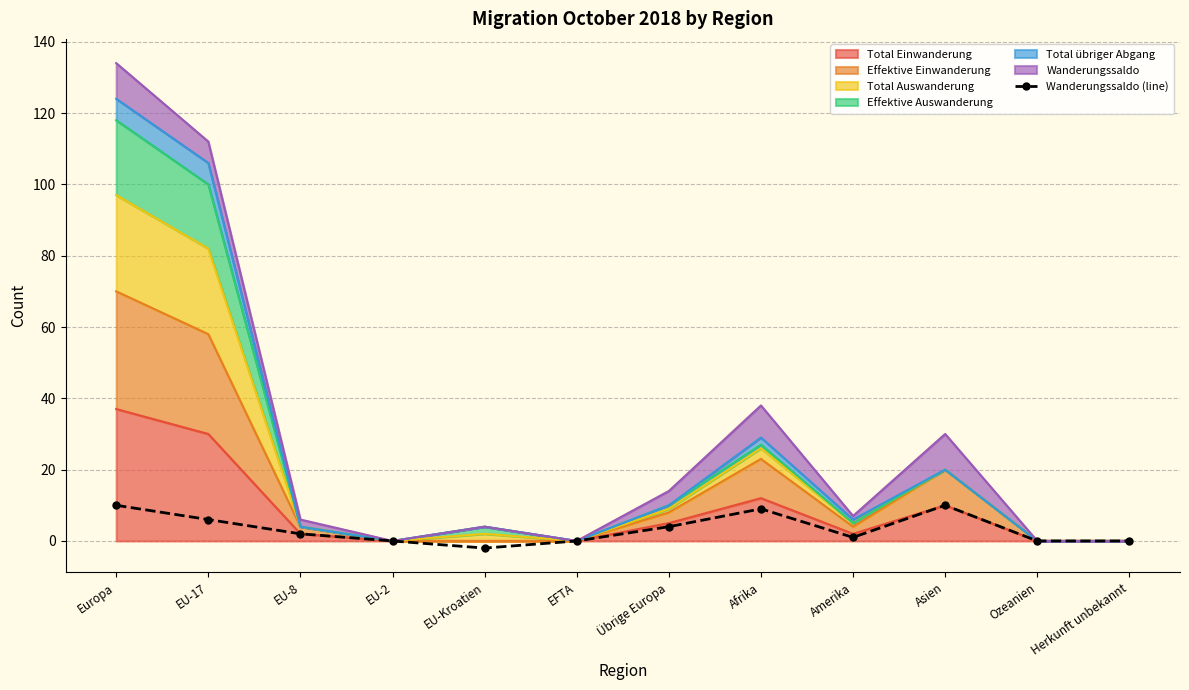

What is the minimum value shown in the chart?

-2